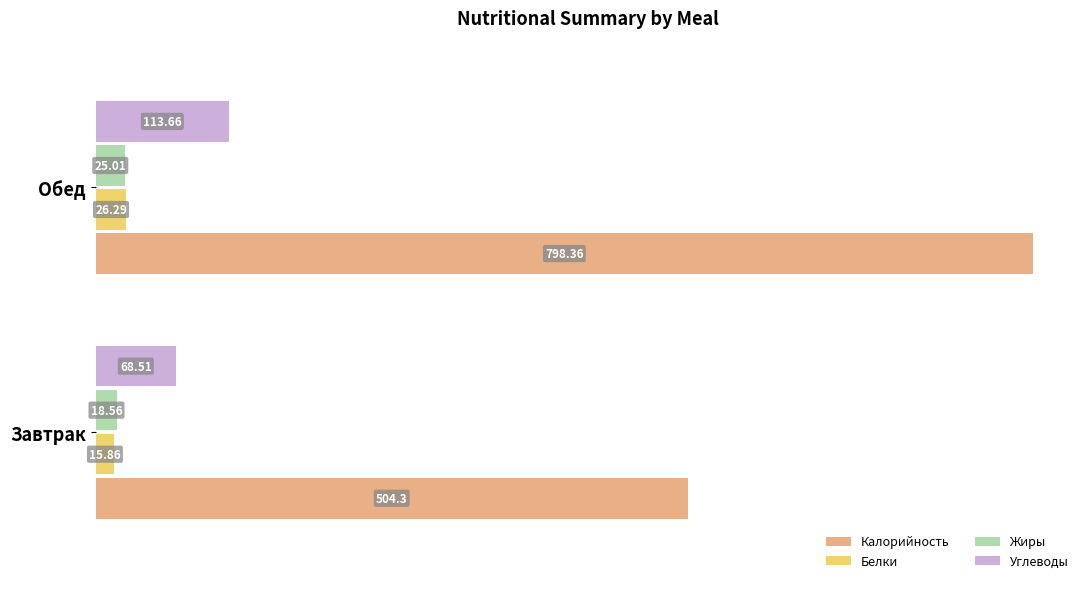

Which category has the highest value across all series?

Обед